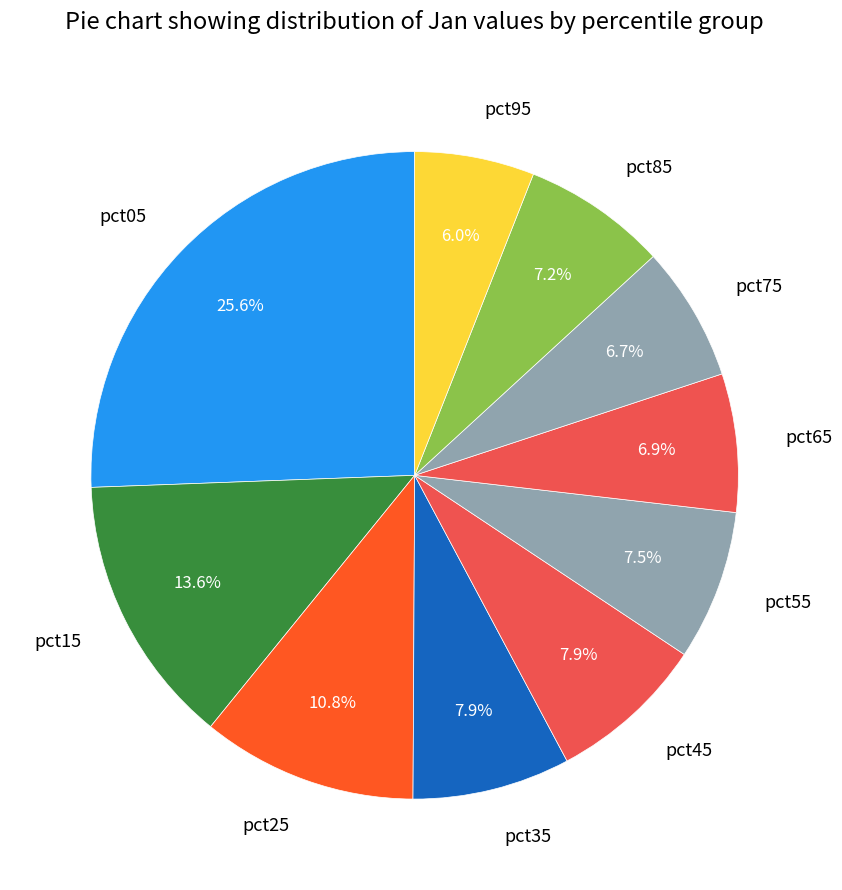

Combined, what portion of the pie is pct95 and pct05?

31.6%